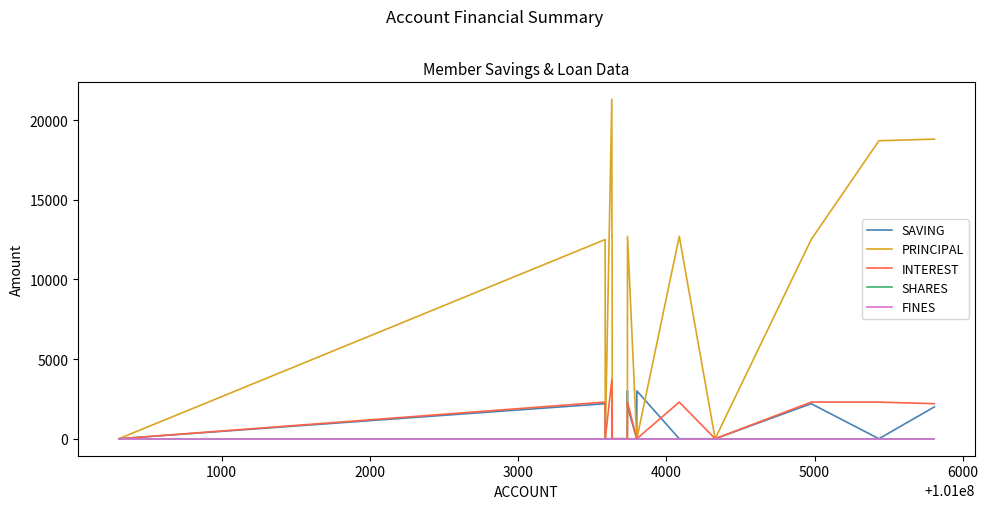

Is this an area chart (filled region under the line)?

No